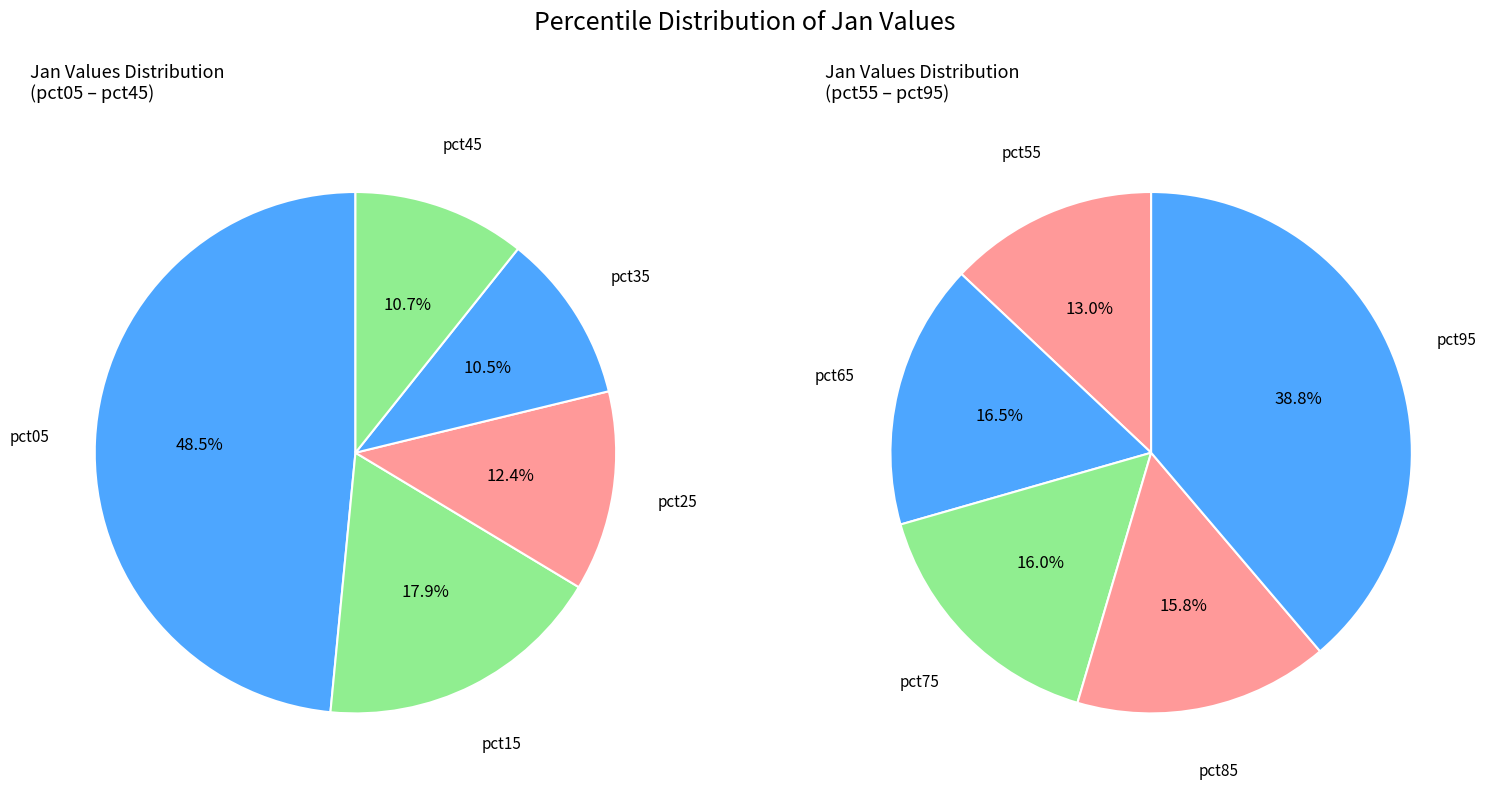

Which slice is the smallest?

pct35